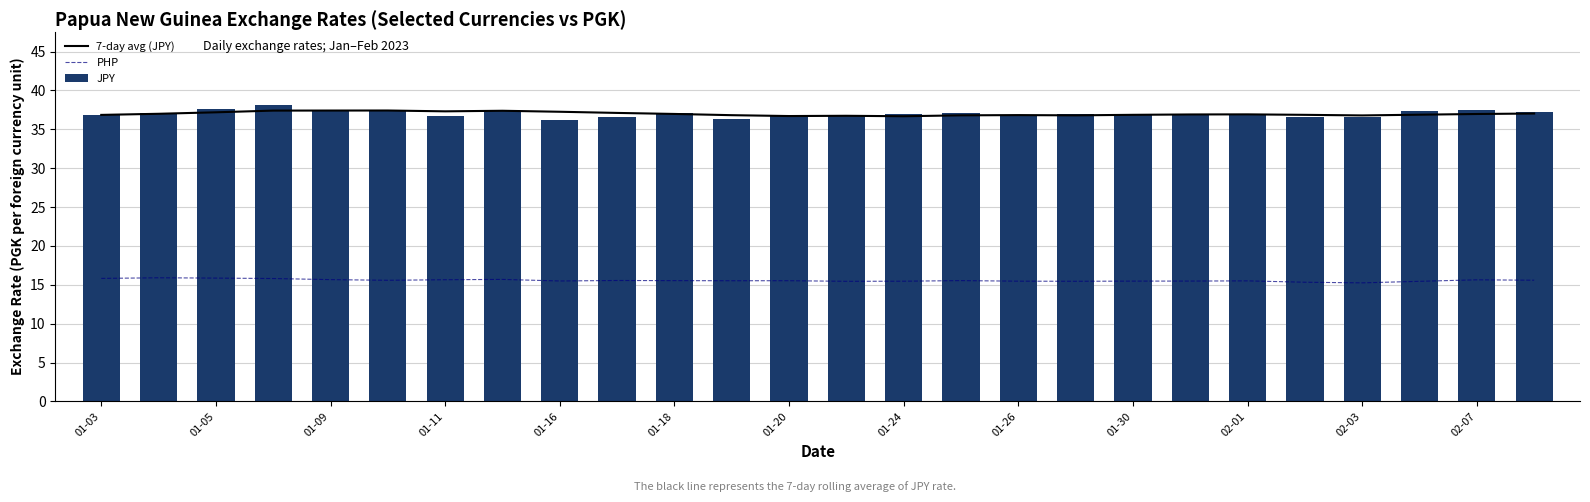

What is the maximum value for JPY?

38.1